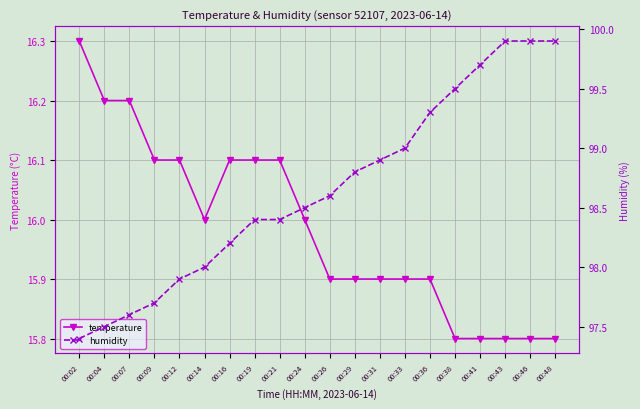

Rank the categories by humidity value from lowest to highest.

00:02, 00:04, 00:07, 00:09, 00:12, 00:14, 00:16, 00:19, 00:21, 00:24, 00:26, 00:29, 00:31, 00:33, 00:36, 00:38, 00:41, 00:43, 00:46, 00:48